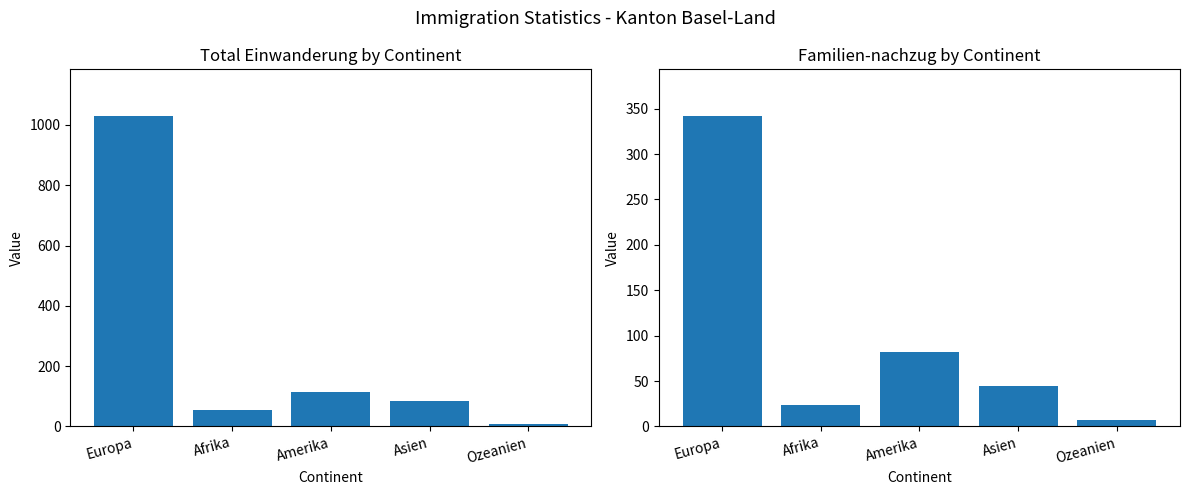

What is the total value across all series at Europa?

1372